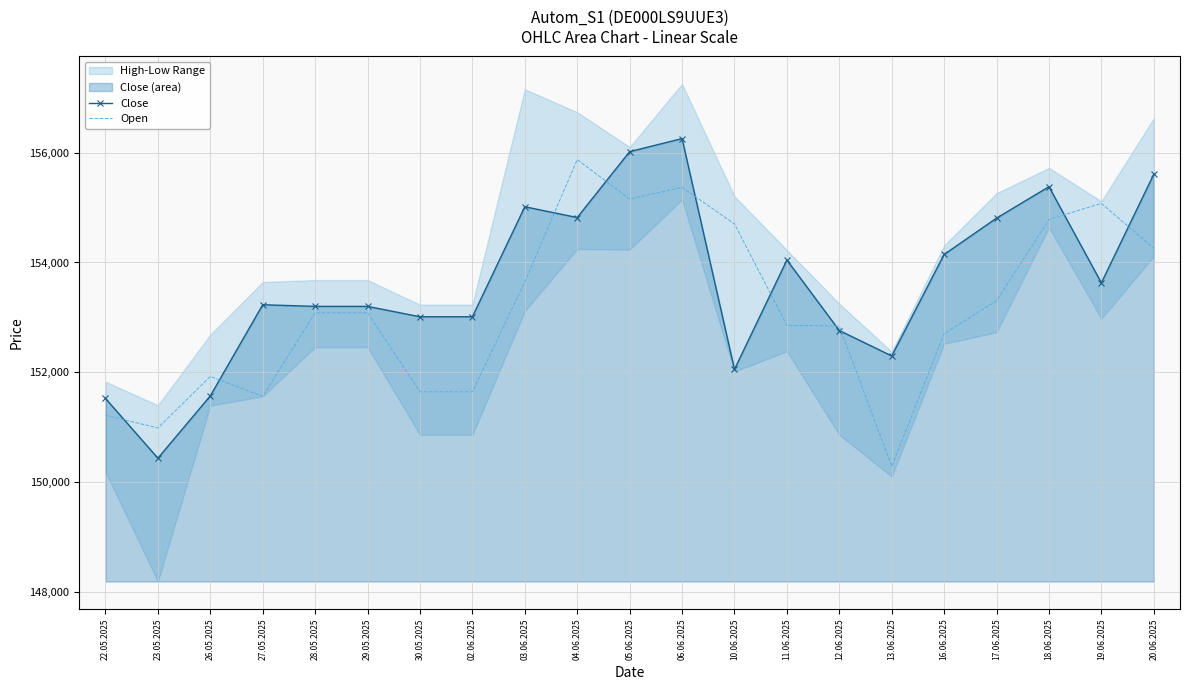

What is the total value across all series at 18.06.2025?

310162